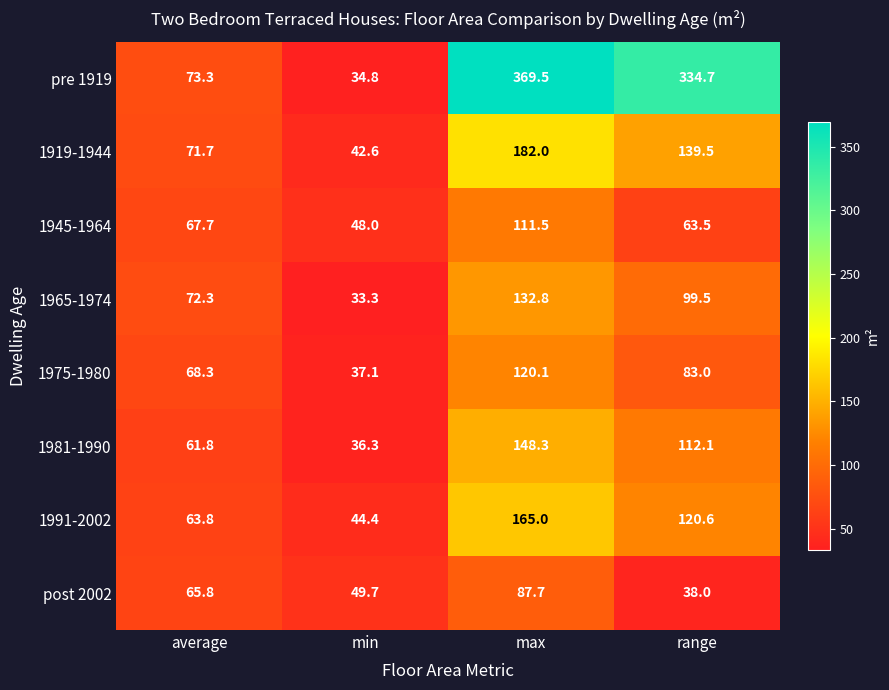

Read the 1945-1964 value at max.

111.5